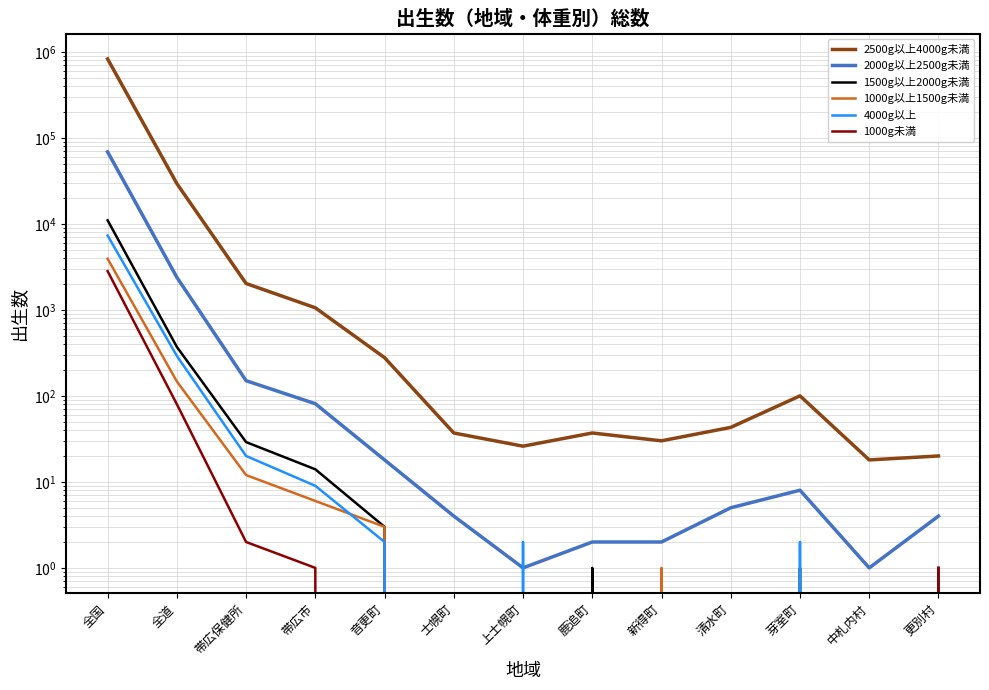

At which category does 1500g以上2000g未満 reach its first local peak?

鹿追町